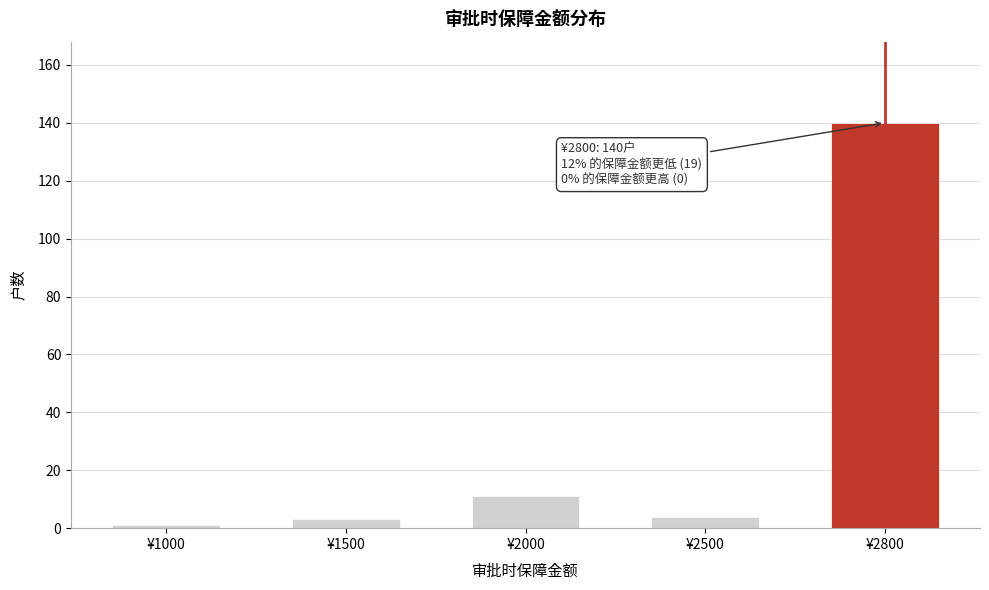

Reading right to left, what are all the values shown in this chart?

140	4	11	3	1